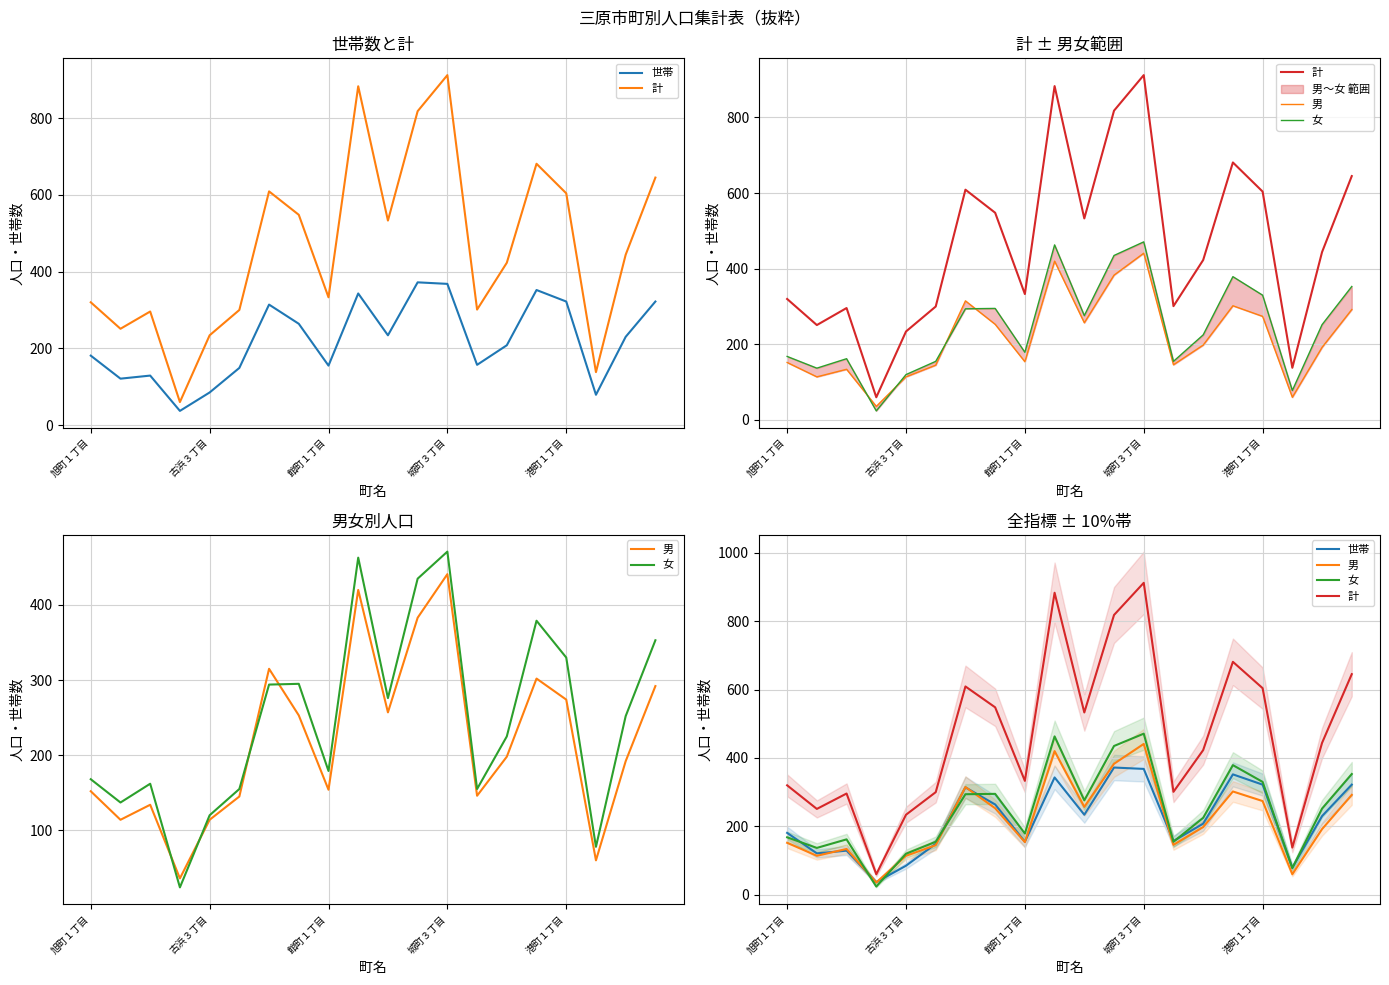

What is the label of the 14th point from the right?

6